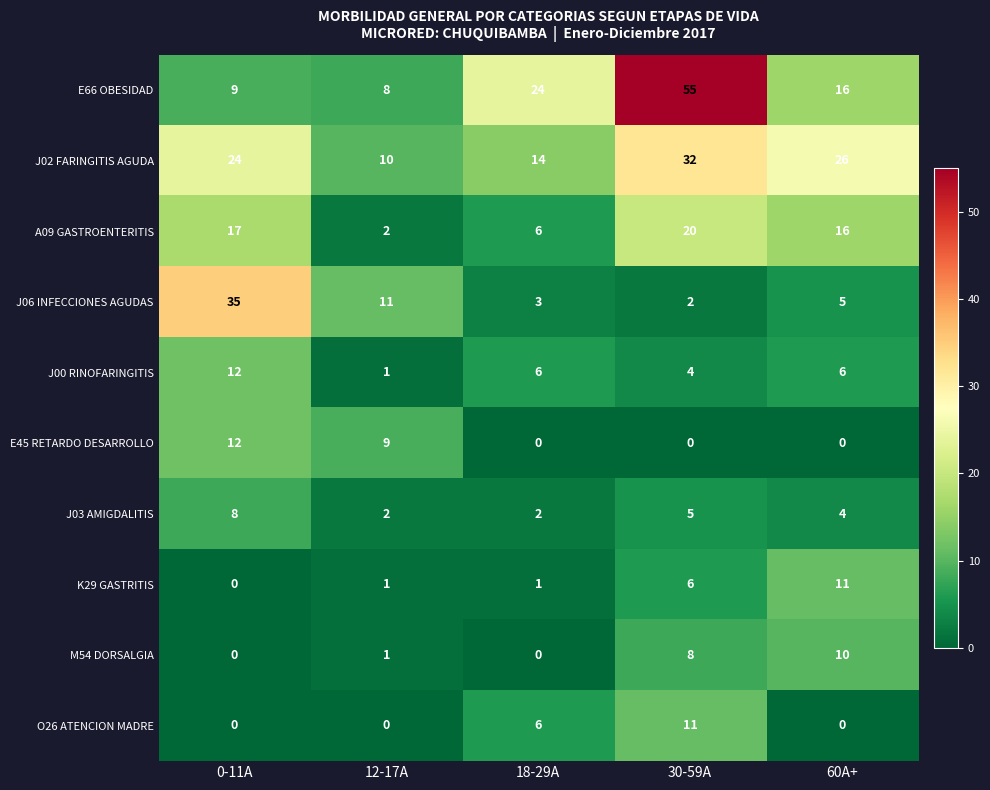

What is the spread (max minus min) of values at 60A+?

26